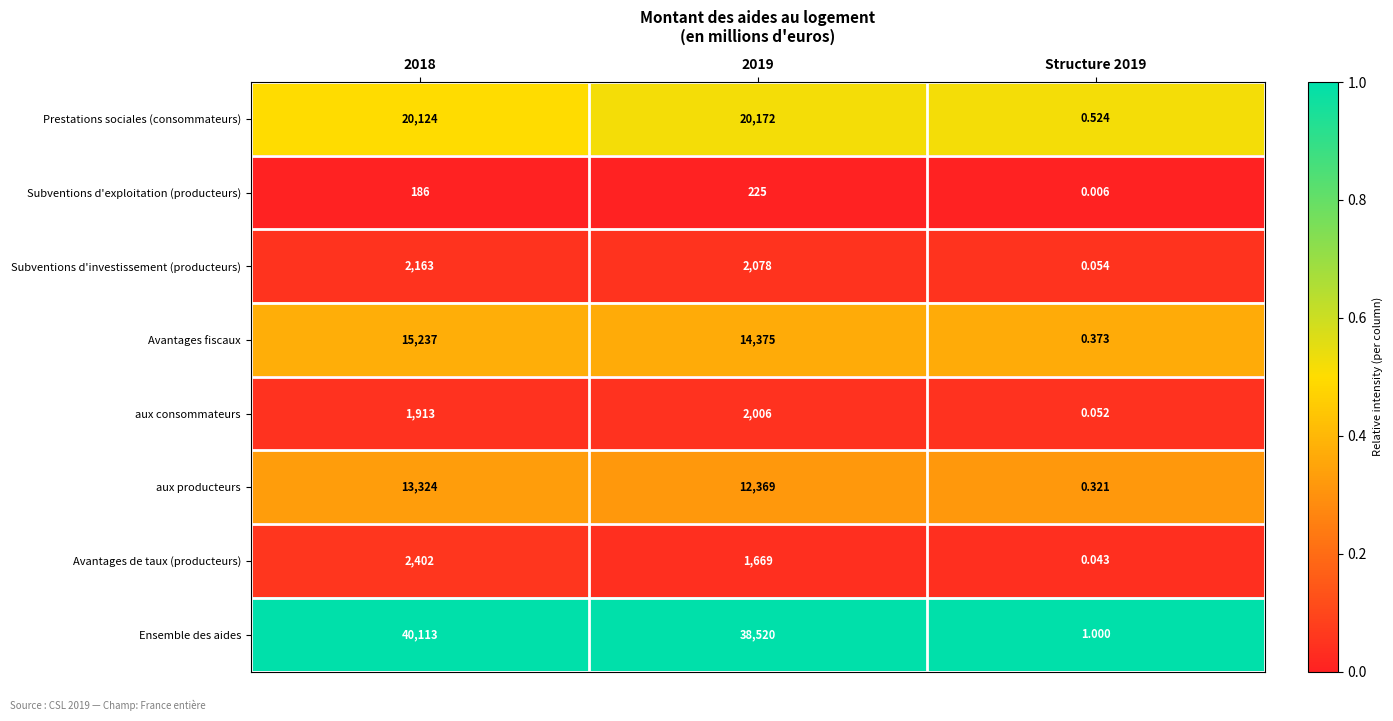

Which series has the largest range (max minus min)?

Ensemble des aides